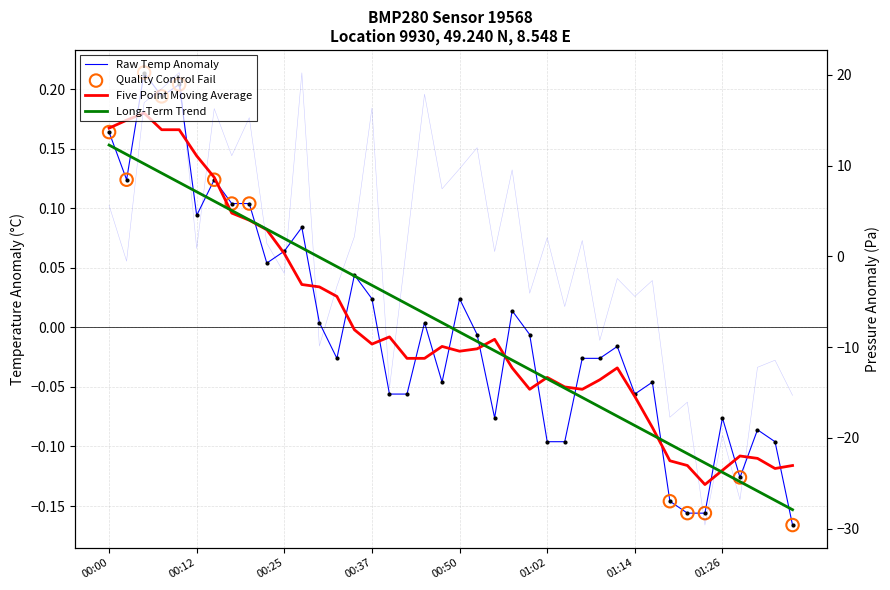

At how many categories does at least one series exceed -11?

40